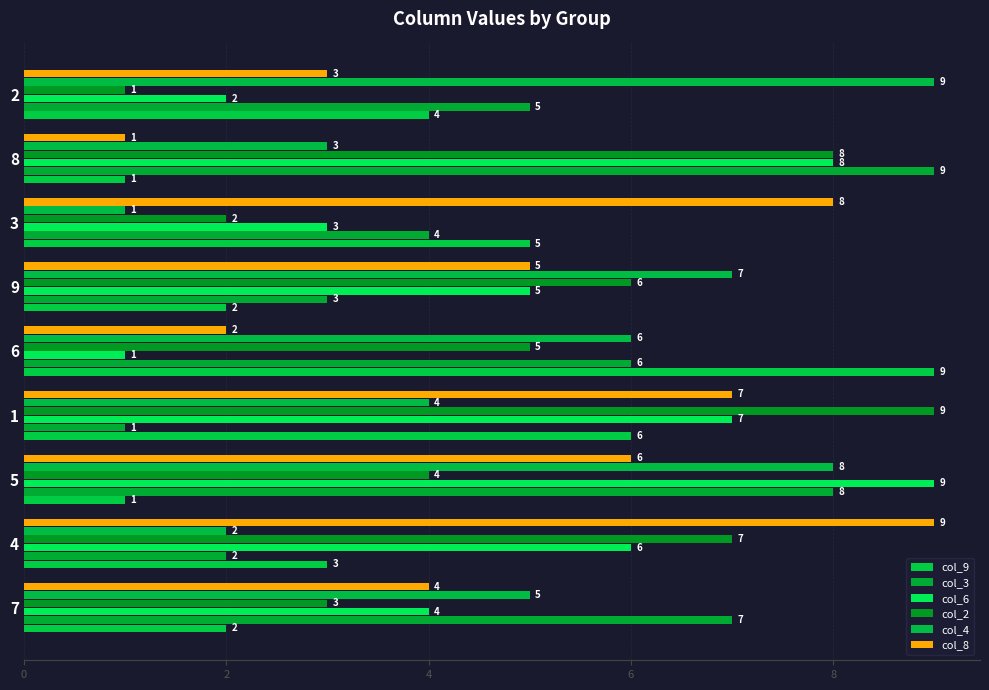

What are all the series names shown in the legend?

col_9, col_3, col_6, col_2, col_4, col_8